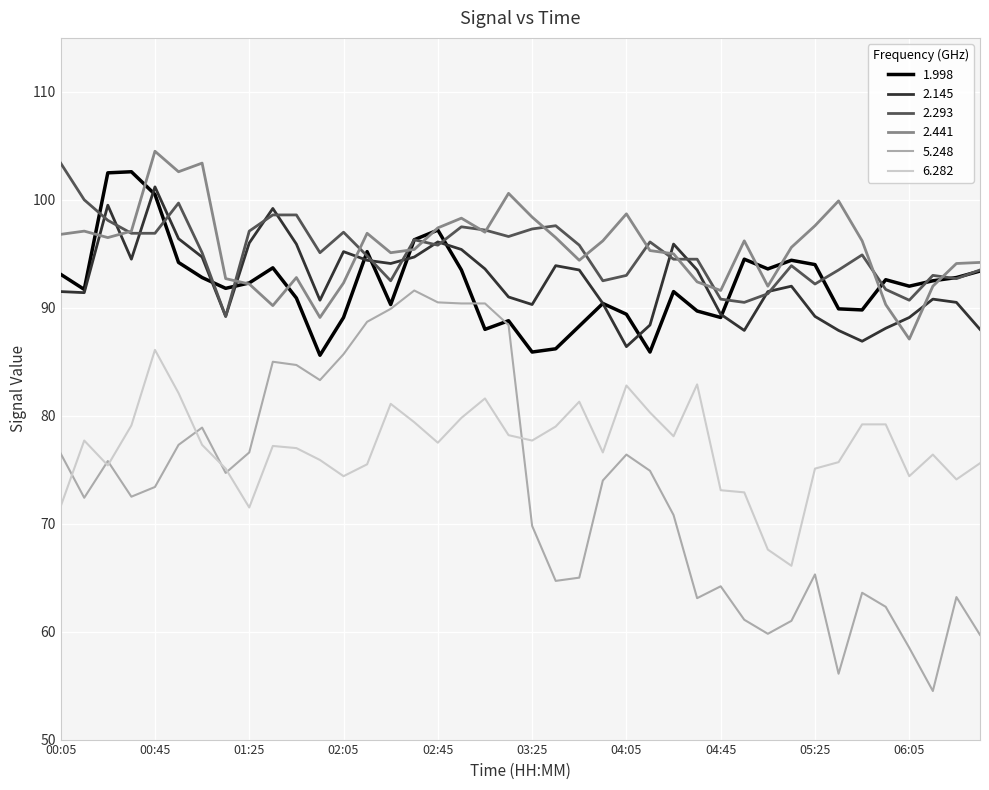

What is the minimum value for 2.145?

86.4